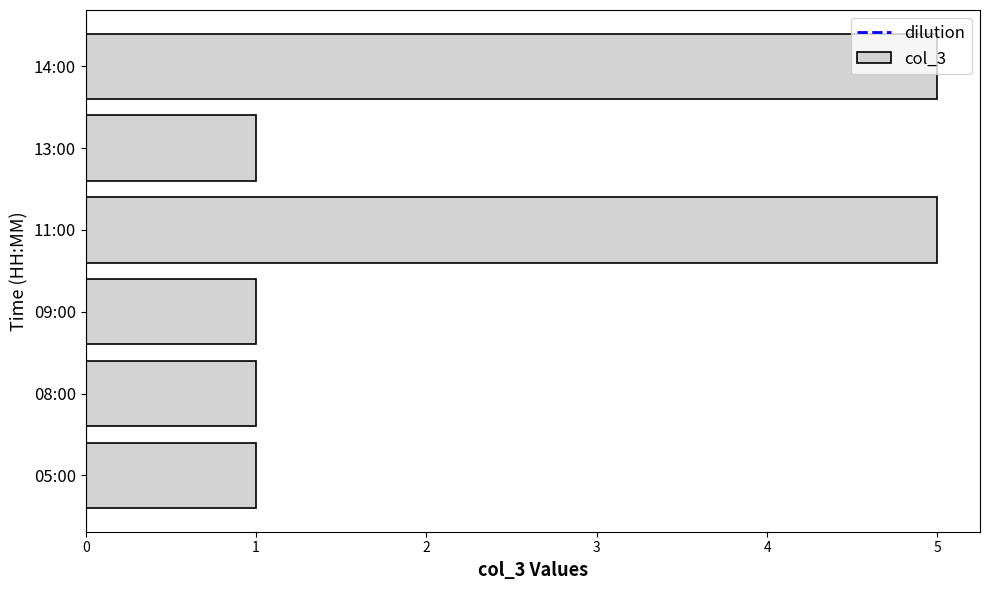

How many values are between 1 and 5?

6